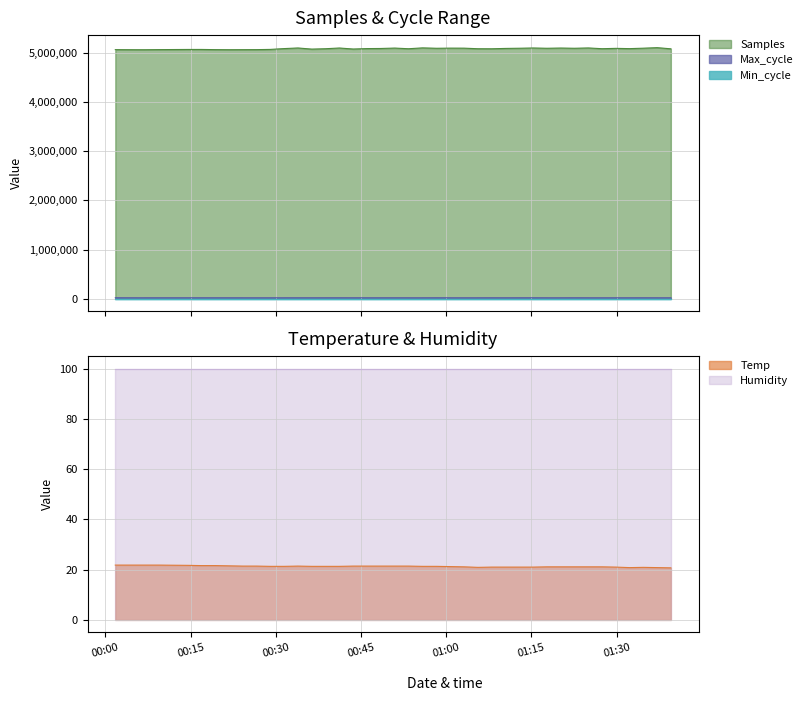

At which category is the sum across all series the highest?

2022/06/25 01:37:08